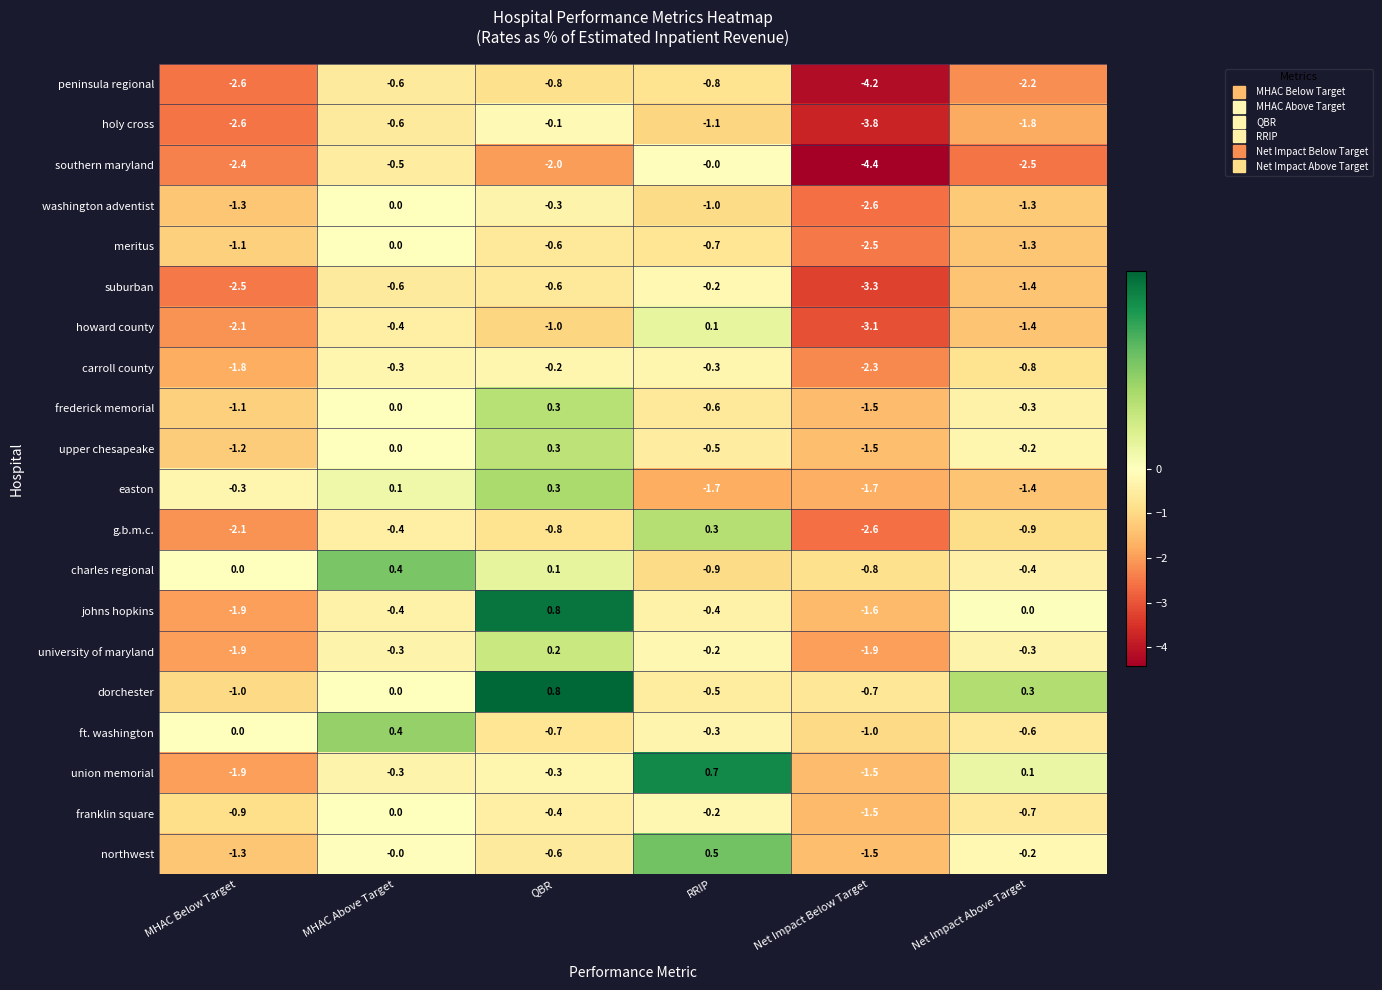

What is the smallest value displayed?

-4.4